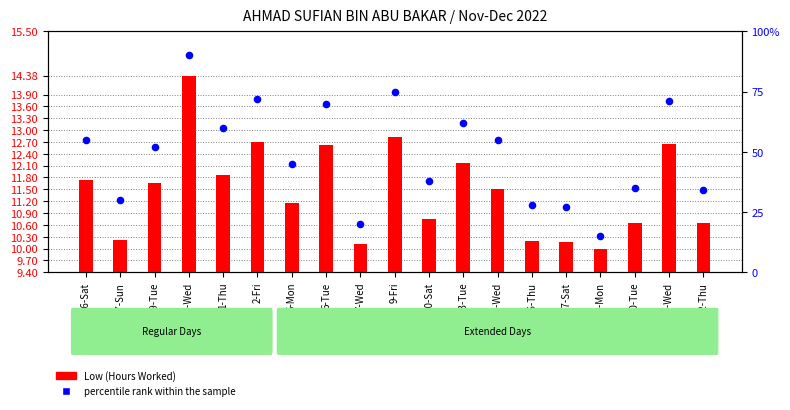

Which has a higher value, 7-Wed or 22-Thu?

22-Thu